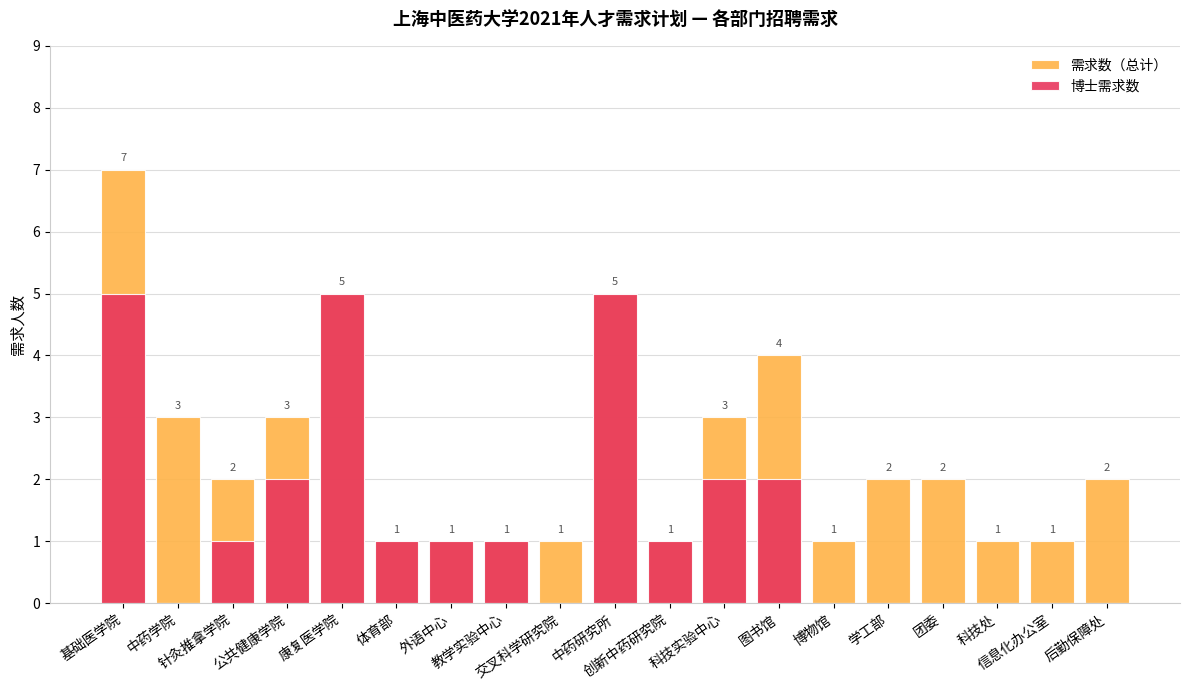

At 图书馆, list the series in order from largest to smallest.

需求数（总计）, 博士需求数